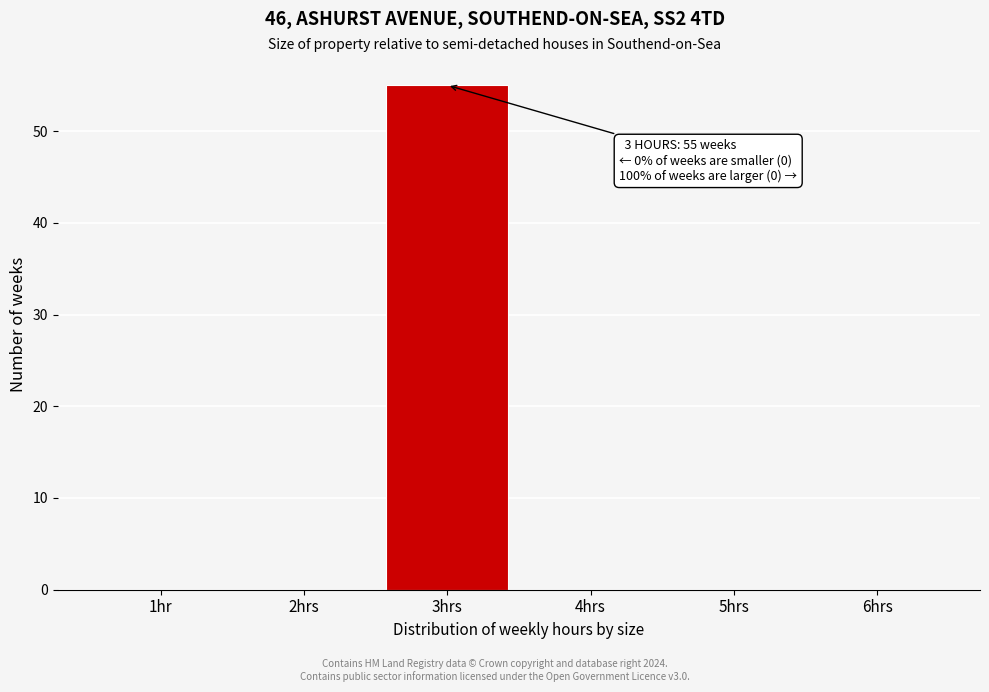

Reading left to right, extract all data points from this chart.

1hr=0	2hrs=0	3hrs=55	4hrs=0	5hrs=0	6hrs=0